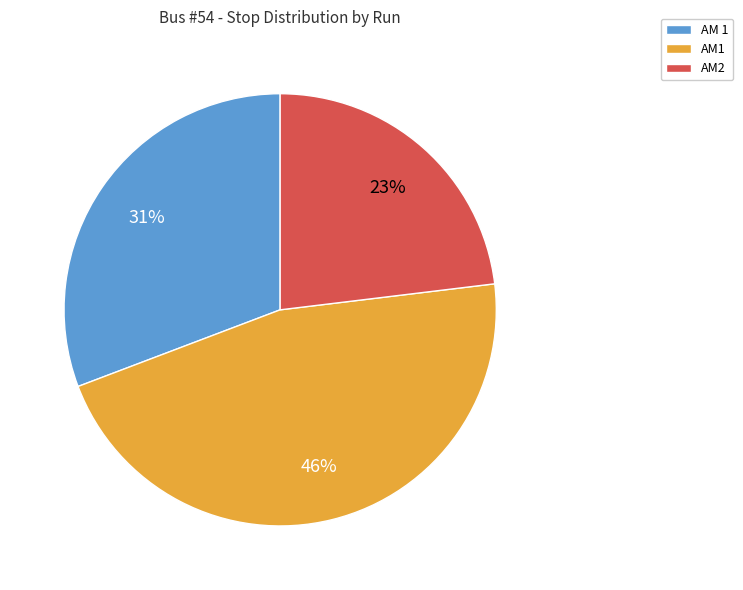

How many slices are in this pie chart?

3